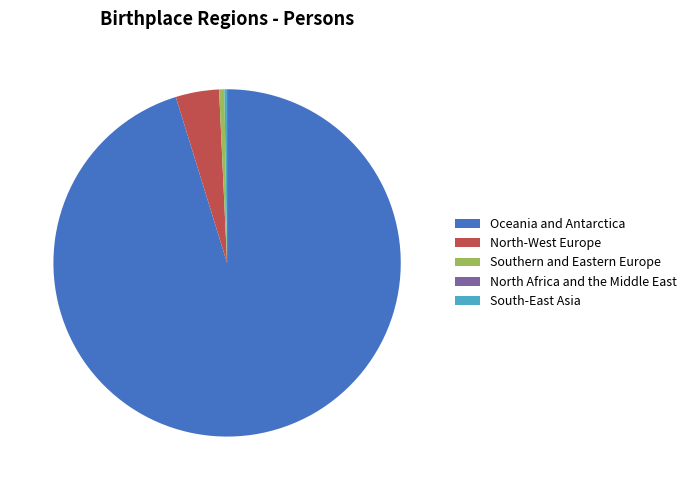

Which slice represents more than half of the pie?

Oceania and Antarctica